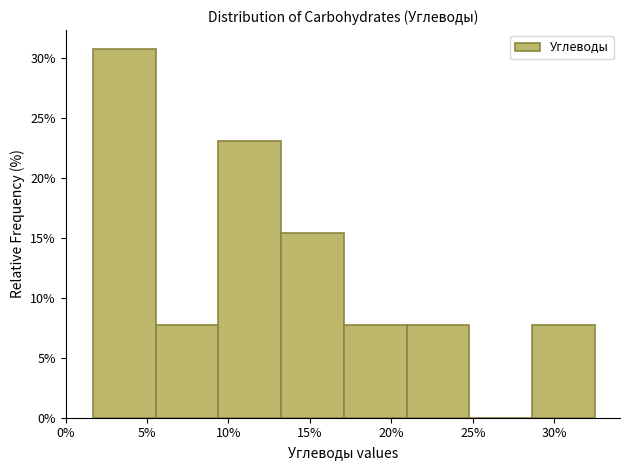

Reading left to right, list every bar in this chart as the range it spans on the x-axis followed by its height. Neither the bar edges nor the heights are printed on the chart, so give them approximately, as read against the axes.

1.5 to 5.5: 31.0
5.5 to 9.5: 7.5
9.5 to 13.0: 23.0
13.0 to 17.0: 15.5
17.0 to 21.0: 7.5
21.0 to 25.0: 7.5
25.0 to 28.5: 0
28.5 to 32.5: 7.5